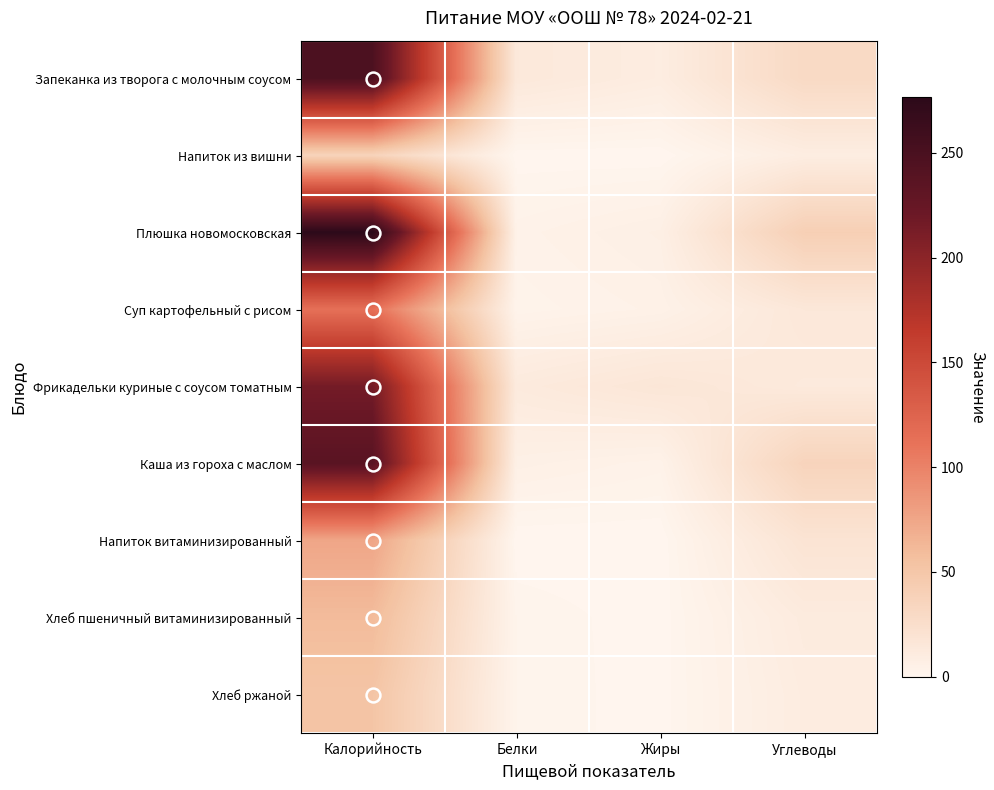

What is the difference between the highest and lowest values at Жиры?

16.7